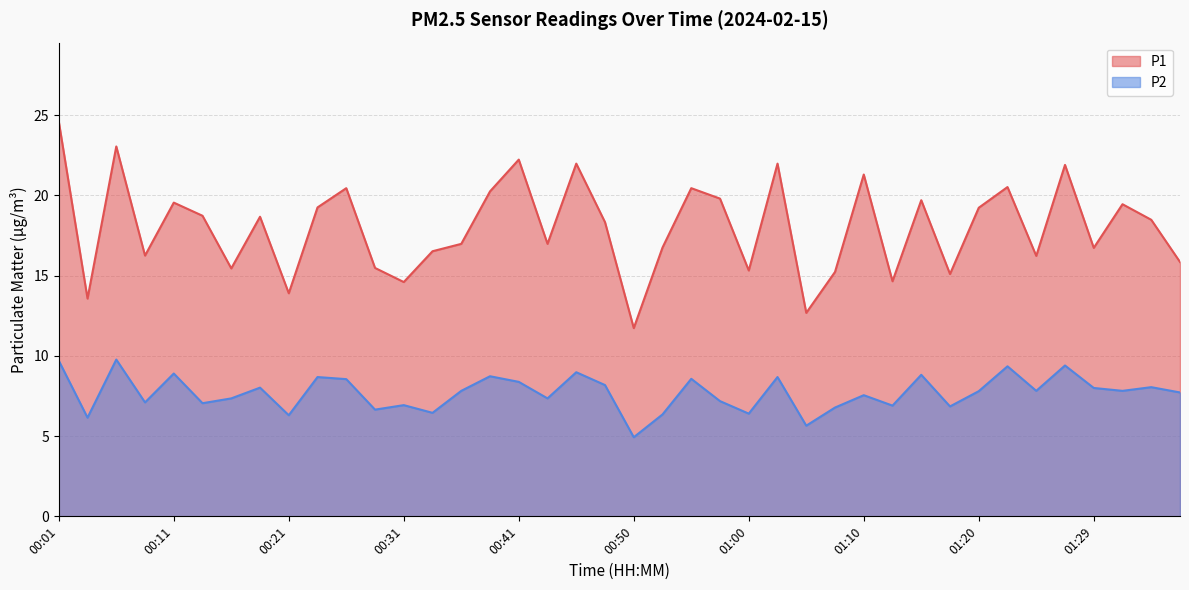

How many values in the P2 series exceed 7?

28